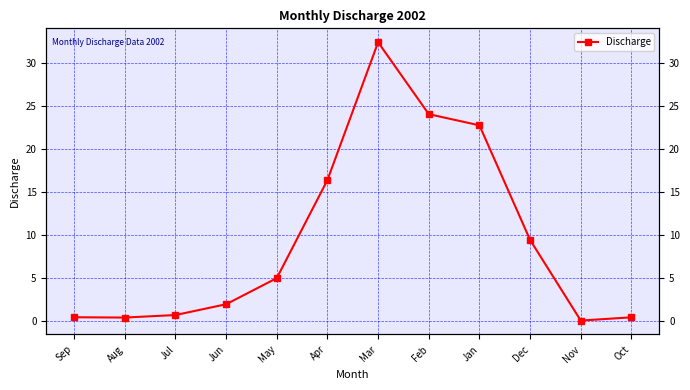

Rank the categories by value from lowest to highest.

Nov, Aug, Oct, Sep, Jul, Jun, May, Dec, Apr, Jan, Feb, Mar